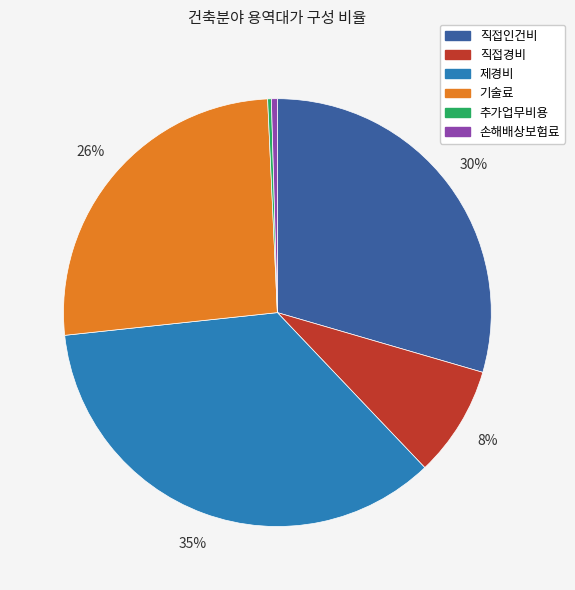

To the nearest percent, what portion does 기술료 represent?

26%